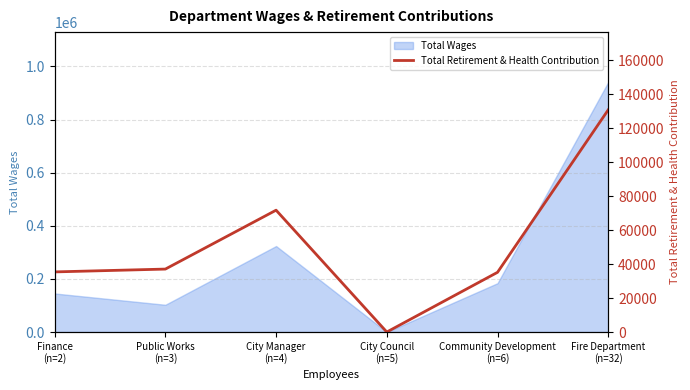

What is the label of the 5th point from the left?

Community Development
(n=6)